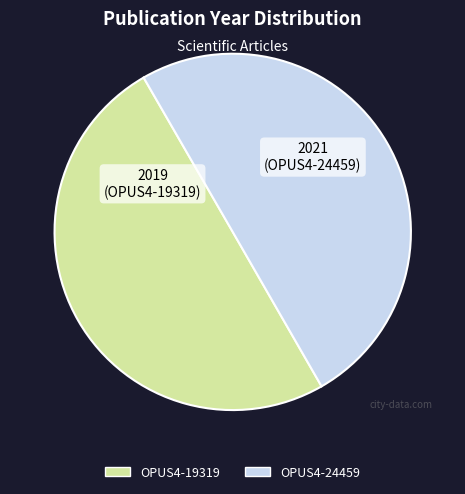

True or false: OPUS4-19319 accounts for 50% of the total.

True